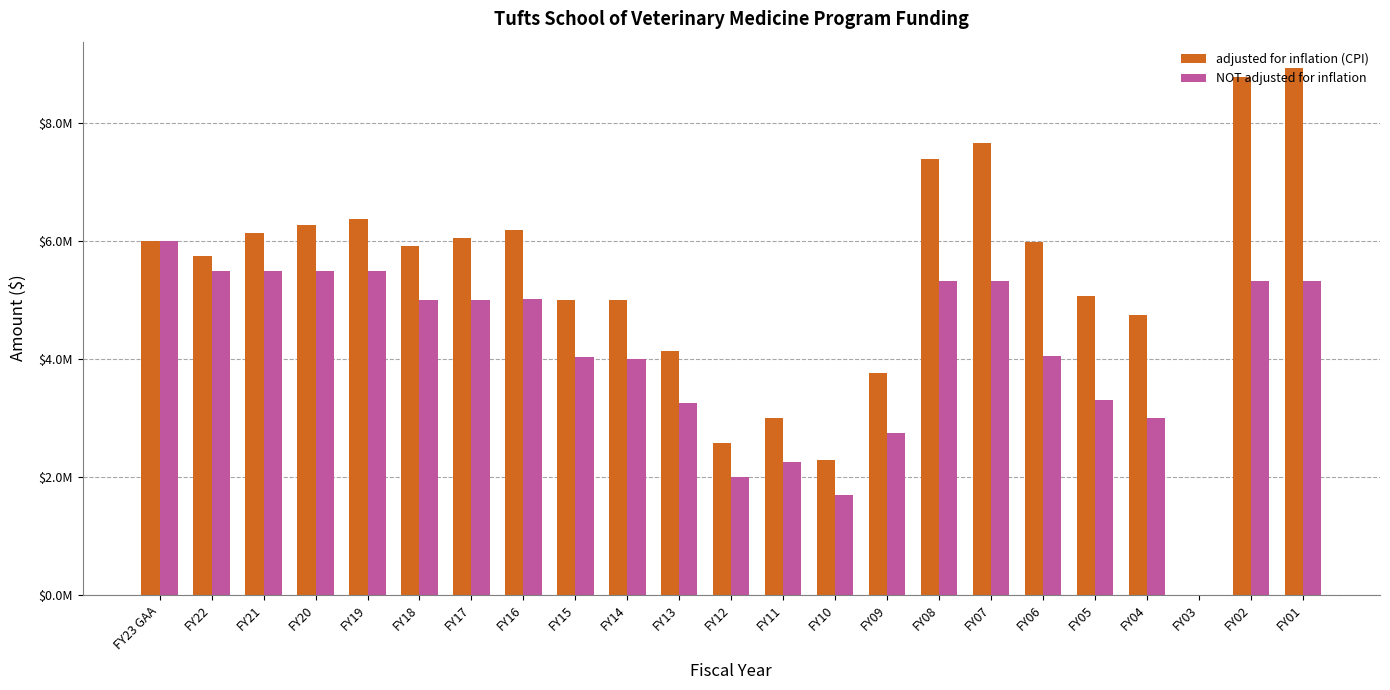

What is the sum of the NOT adjusted for inflation values at FY04 and FY22?

8504000